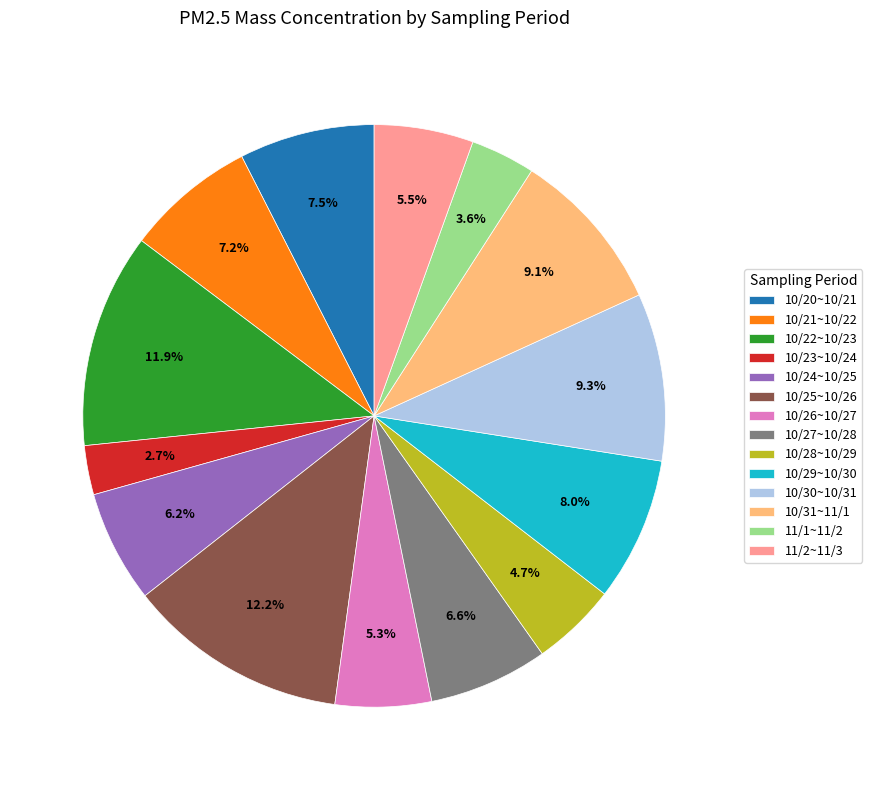

Which category has the smallest portion of the pie?

10/23~10/24